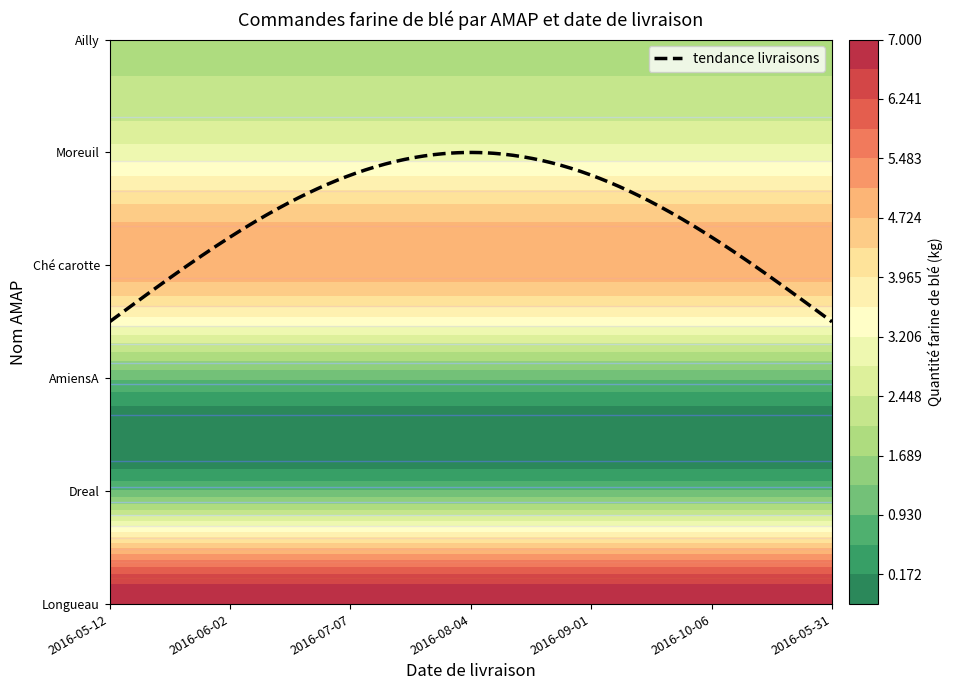

What is the total value across all series at 2016-10-06?

19